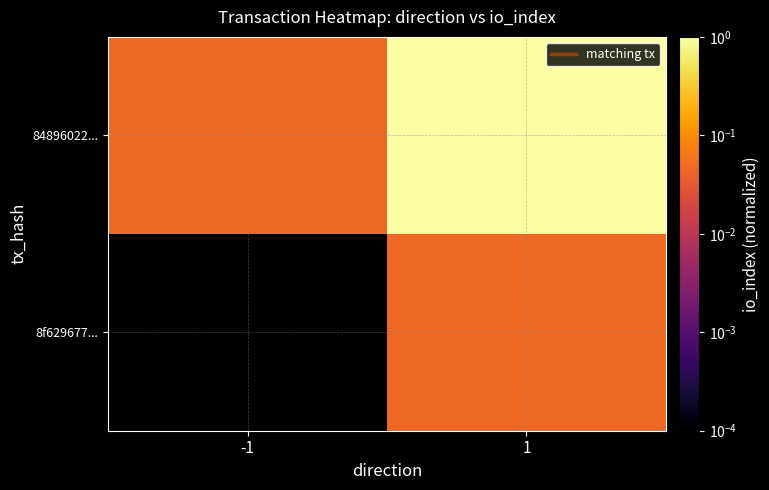

How many distinct data groups are displayed?

2